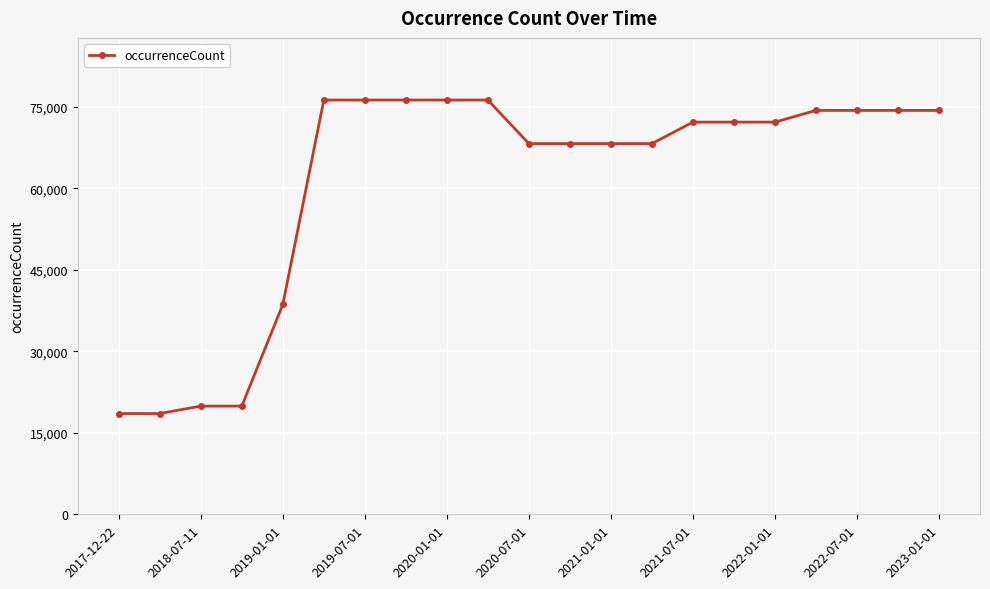

What is the value of the 10th point from the left?

76273